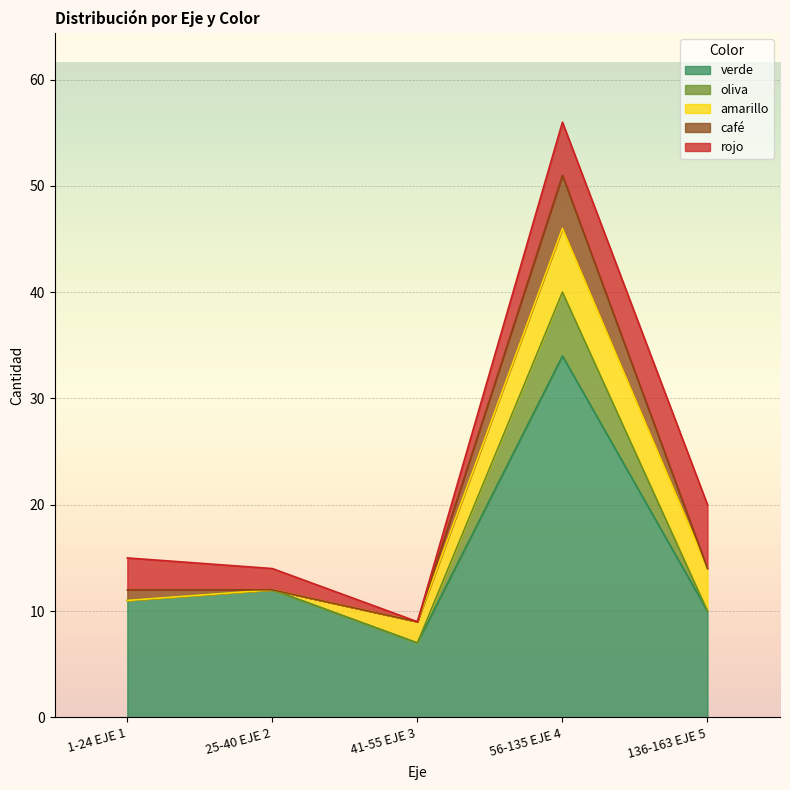

Where is the first local maximum for oliva?

56-135 EJE 4